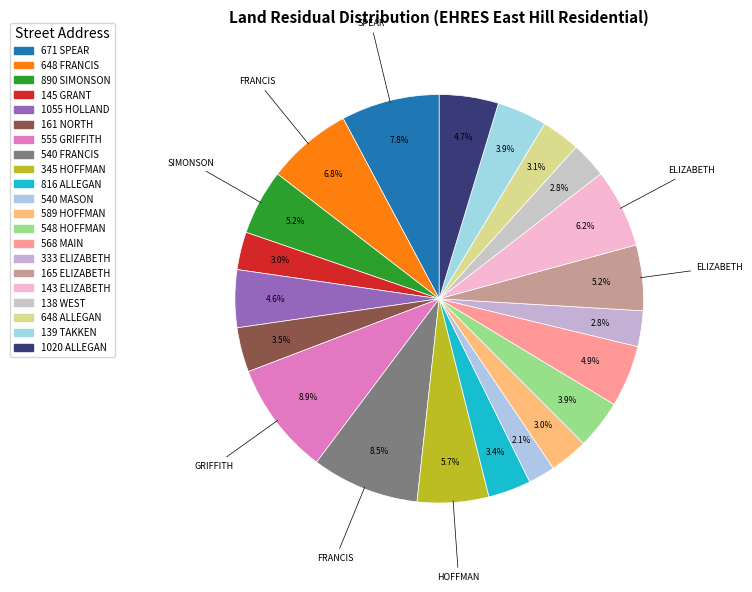

Rank the categories by value from lowest to highest.

540 MASON, 333 ELIZABETH, 138 WEST, 145 GRANT, 589 HOFFMAN, 648 ALLEGAN, 816 ALLEGAN, 161 NORTH, 548 HOFFMAN, 139 TAKKEN, 1055 HOLLAND, 1020 ALLEGAN, 568 MAIN, 890 SIMONSON, 165 ELIZABETH, 345 HOFFMAN, 143 ELIZABETH, 648 FRANCIS, 671 SPEAR, 540 FRANCIS, 555 GRIFFITH